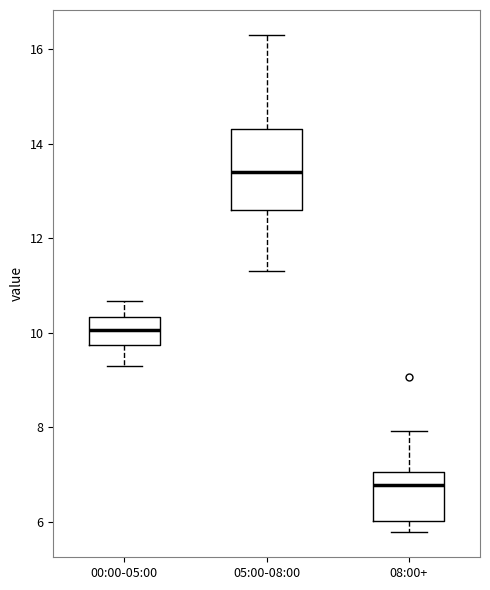

Comparing the boxes themselves (not the whiskers), which one is the tallest?

05:00-08:00